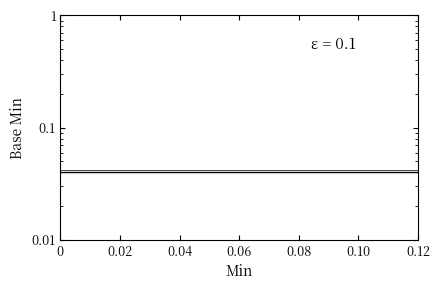

Does the chart display data point markers on the line(s)?

No